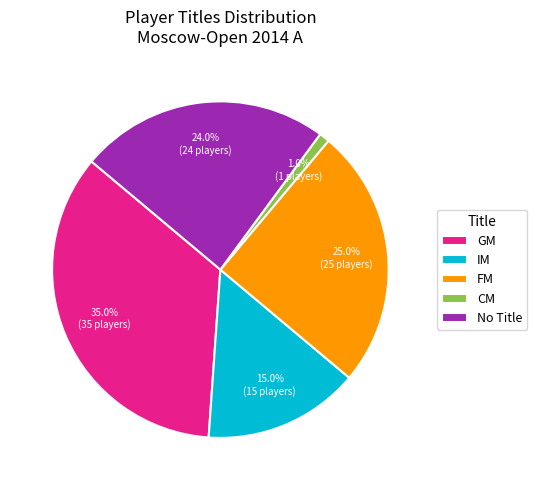

Is there a majority slice in this chart?

No